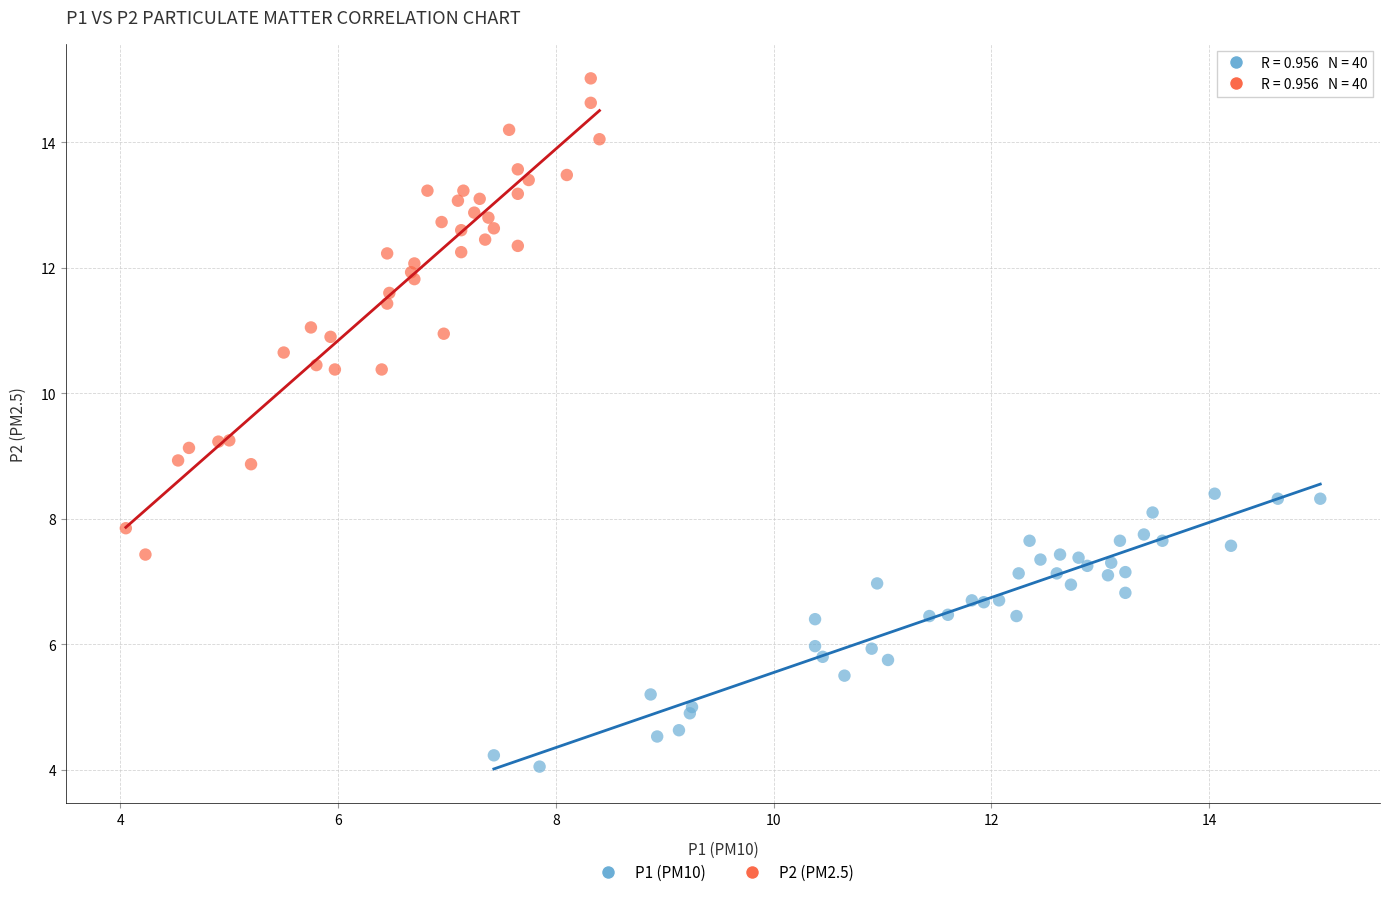

Which series contains the highest Y value?

P2 (PM2.5)